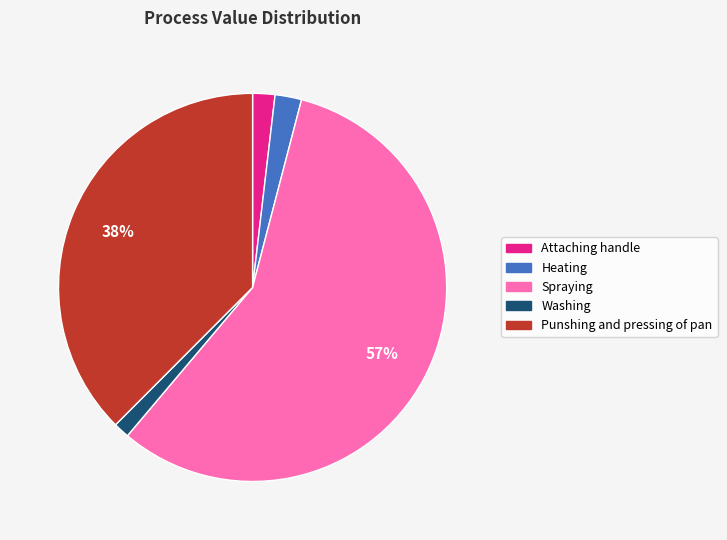

True or false: Heating accounts for 2% of the total.

True